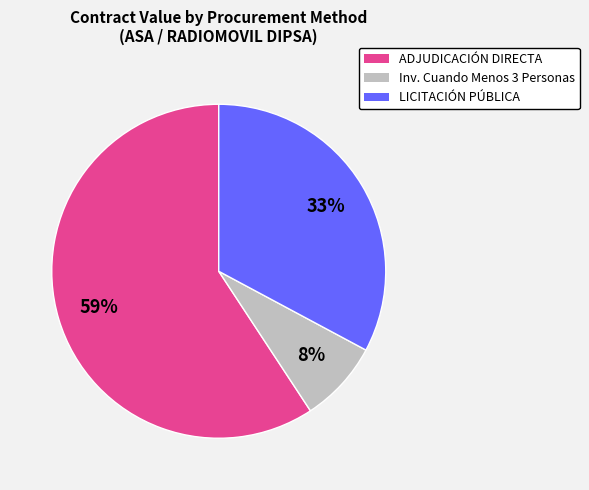

To the nearest percent, what is the difference between the largest and smallest slice percentages?

51%